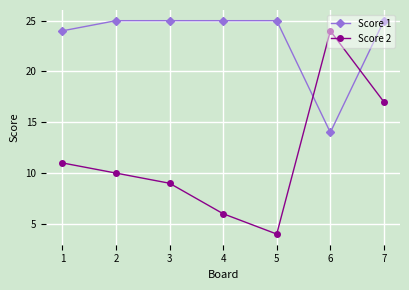

Reading left to right, extract all data points from this chart.

Score 1: 1=24	2=25	3=25	4=25	5=25	6=14	7=25
Score 2: 1=11	2=10	3=9	4=6	5=4	6=24	7=17